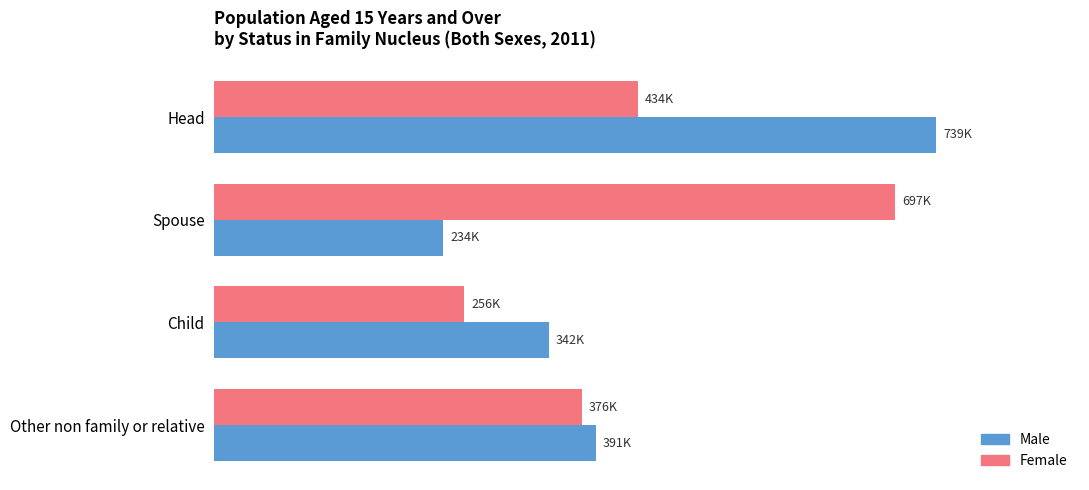

Rank the series by their average value, from highest to lowest.

Female, Male